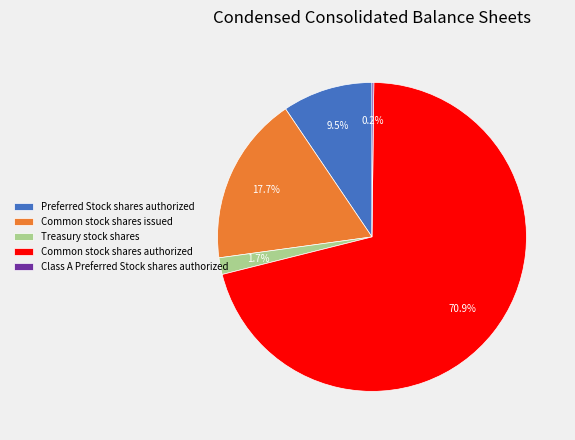

Approximately how many times larger is the value at Common stock shares authorized compared to Preferred Stock shares authorized?

7.5